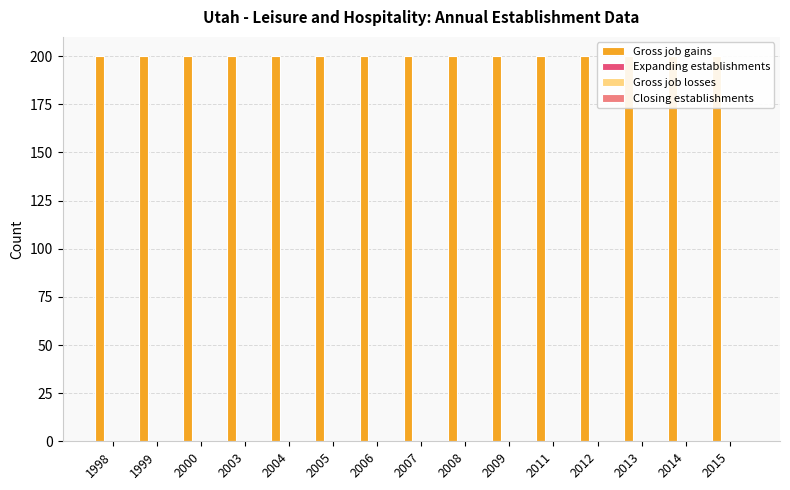

At which label is Closing establishments closest to 0?

1998